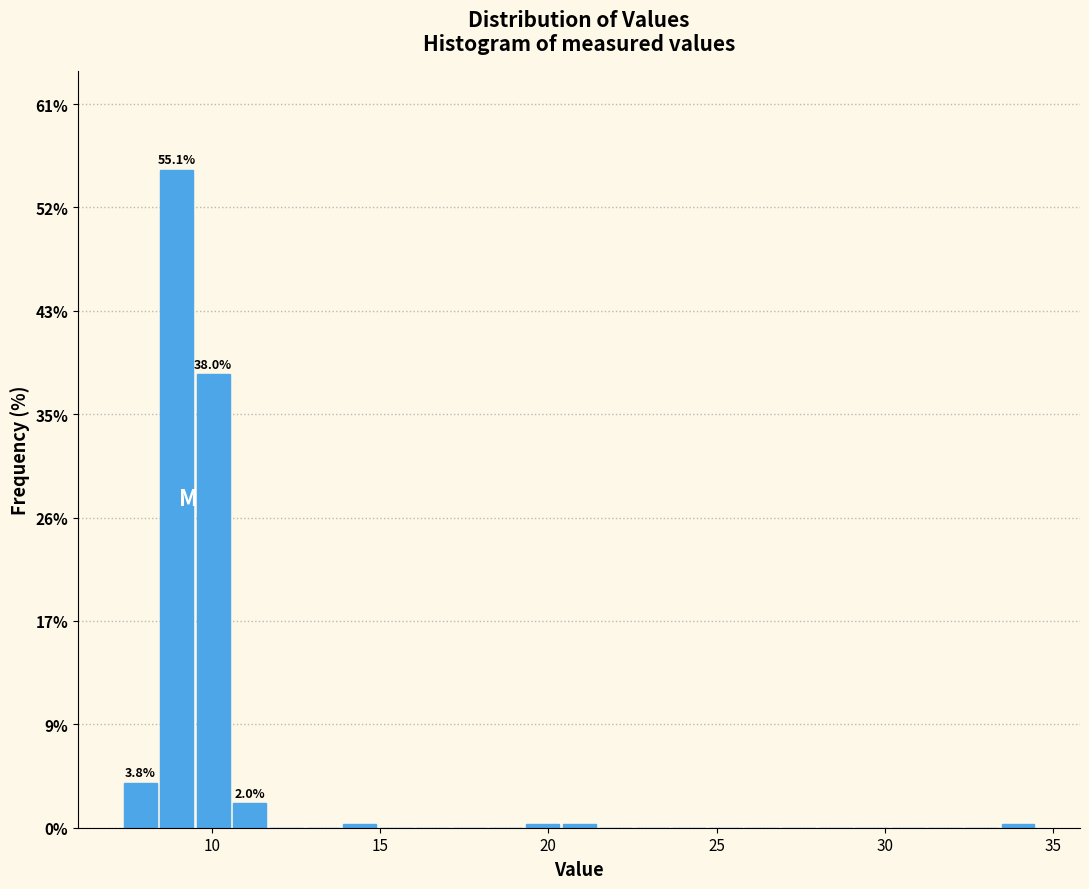

Around what value on the x-axis is the tallest bar? Give the approximate position of its centre, as read against the axis.

9.0